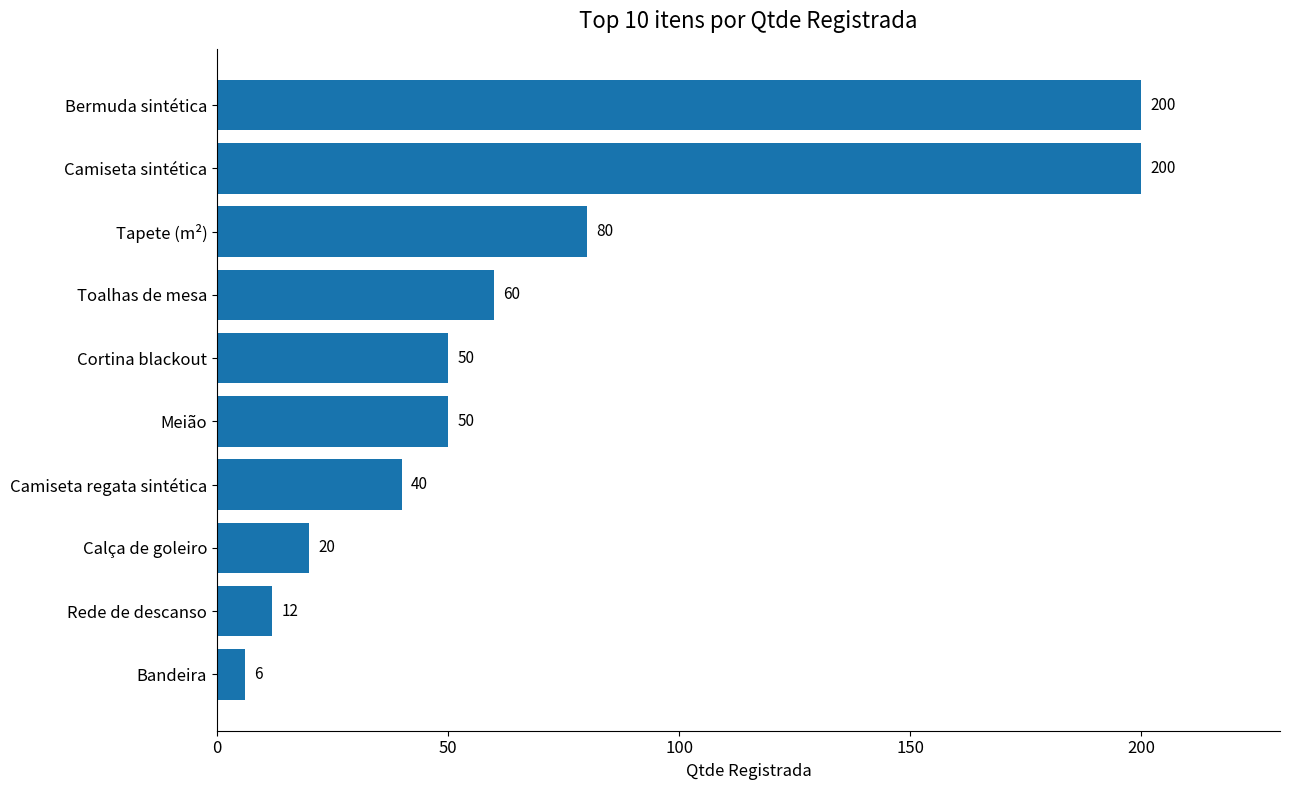

What position from the bottom is Camiseta regata sintética?

4